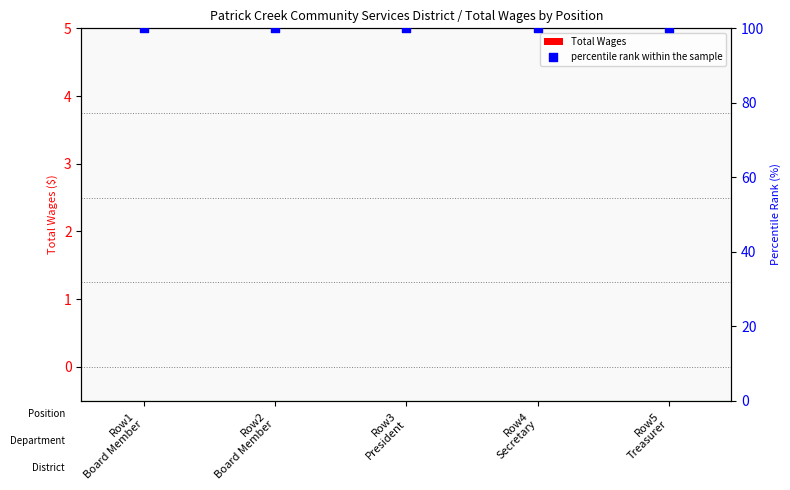

What are all the series names shown in the legend?

Total Wages, percentile rank within the sample